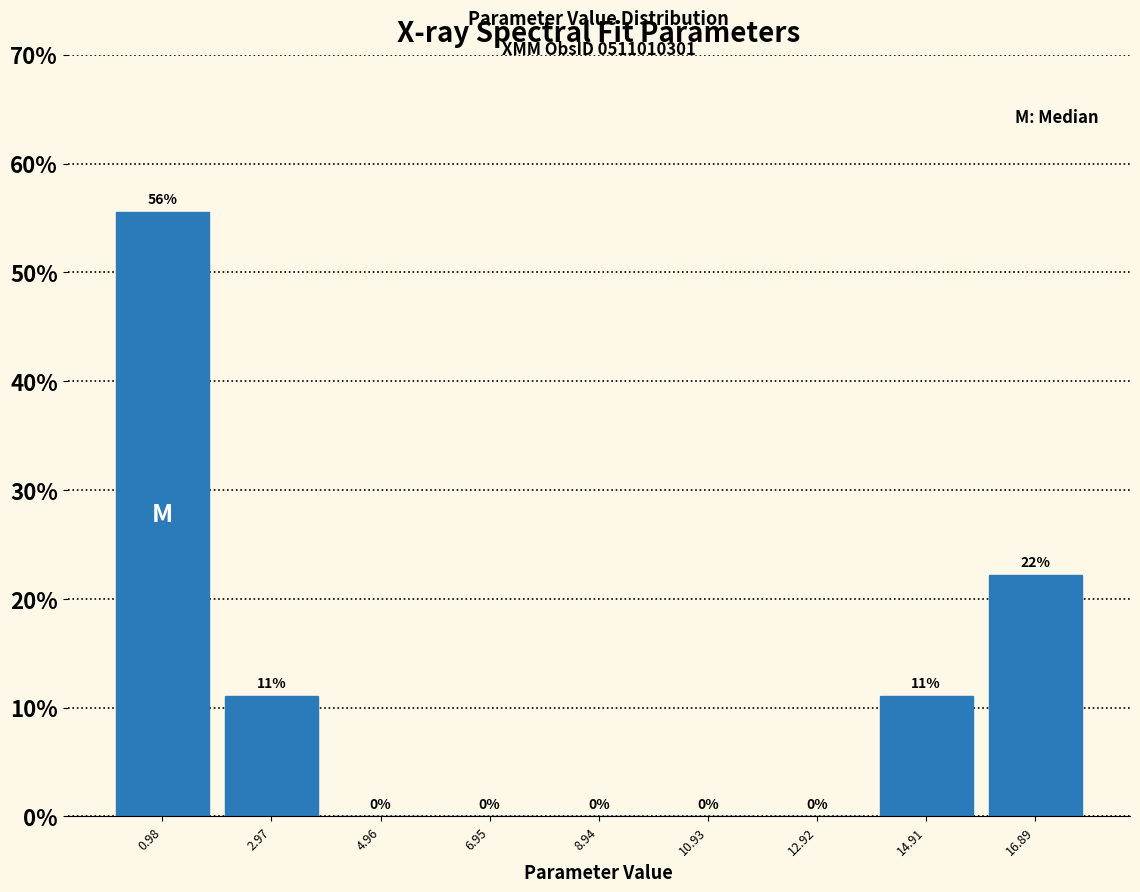

Over which range of the x-axis is the bar tallest?

0.0 to 2.0